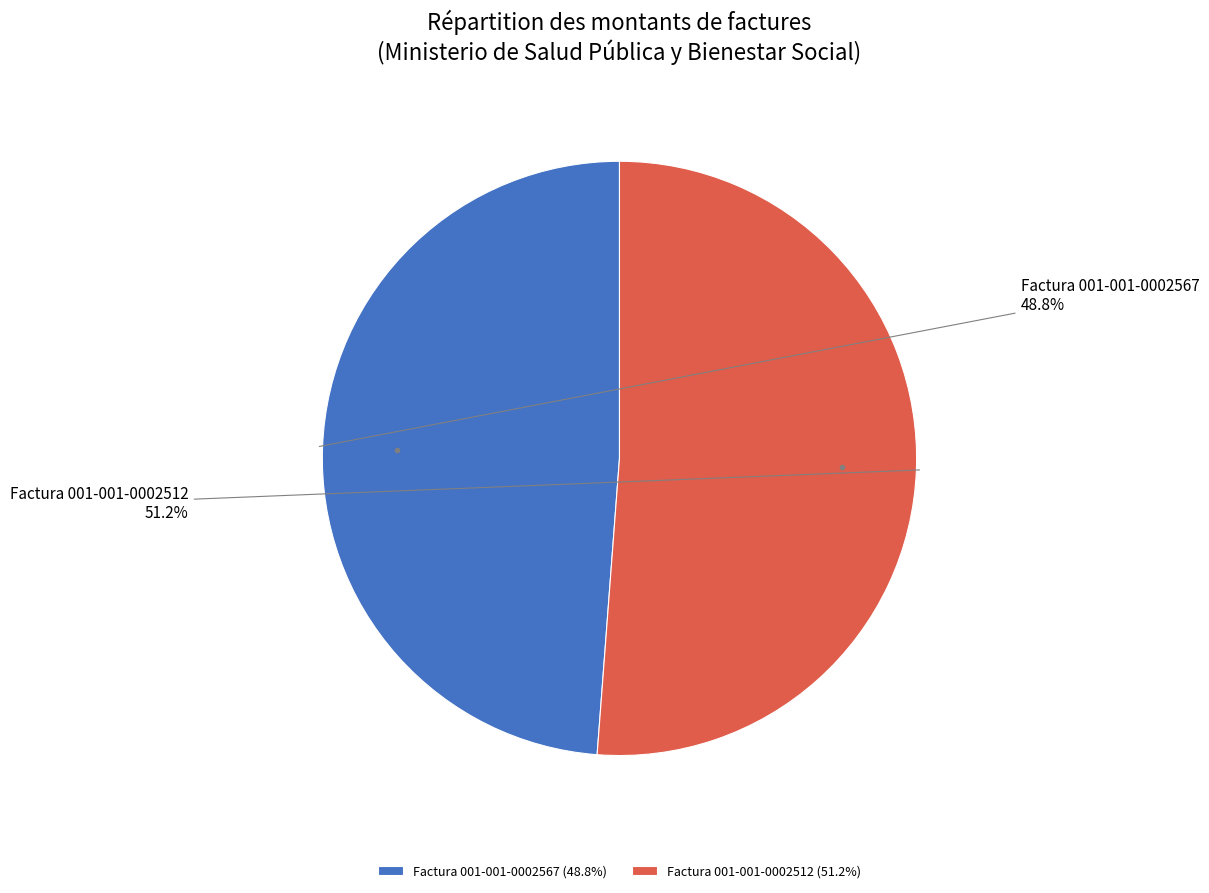

True or false: Factura 001-001-0002512 accounts for 51% of the total.

True